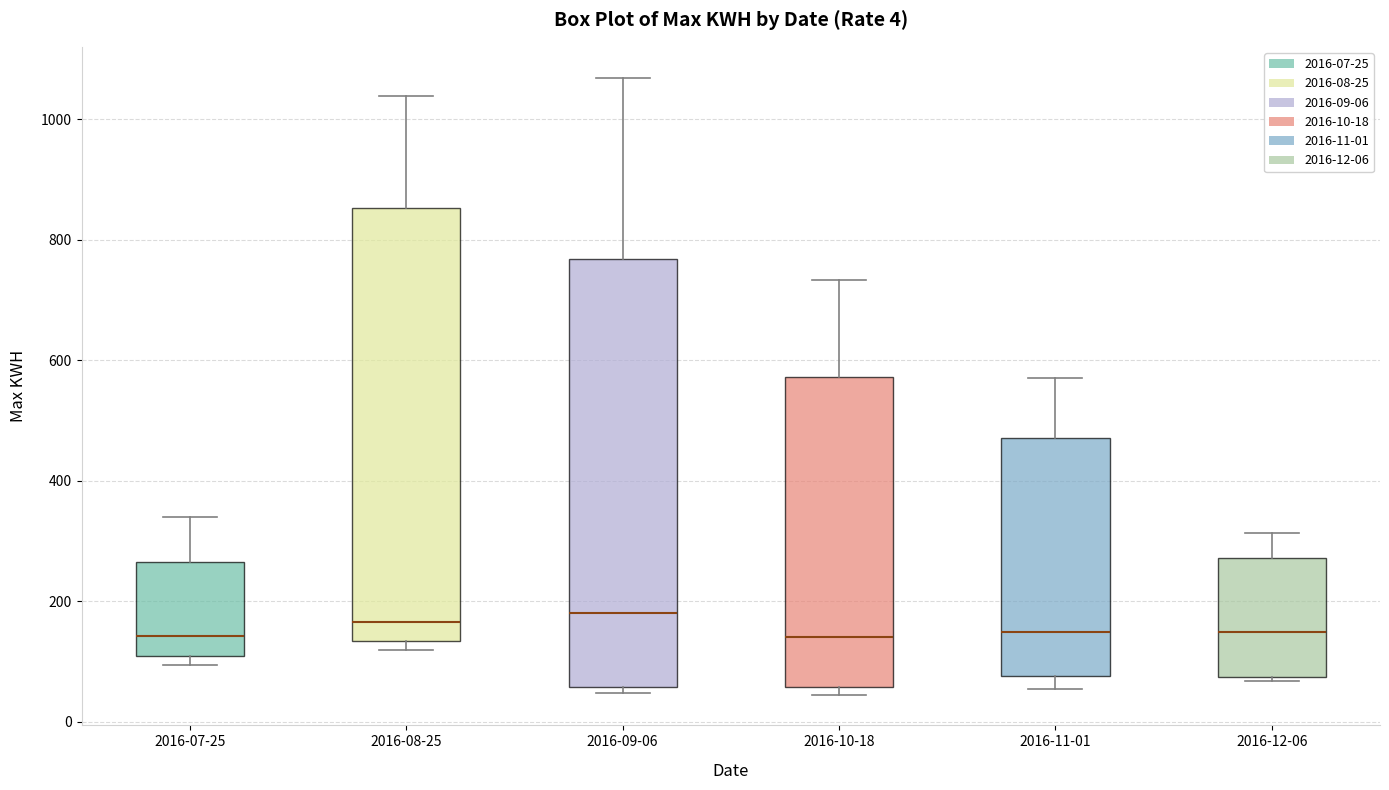

Where does the lower whisker of the box for 2016-11-01 end on the y-axis? The values are not printed on the chart, so give them approximately, as read against the axis.

60